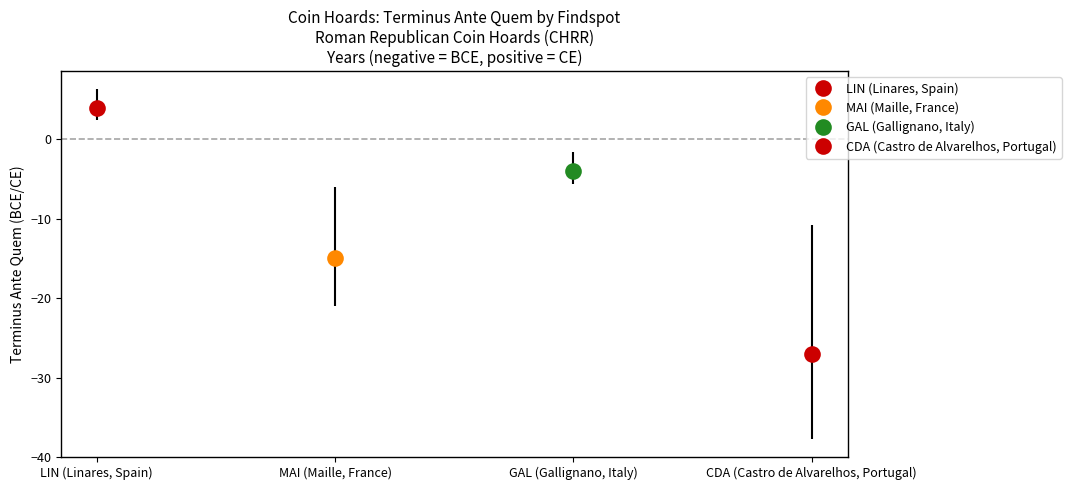

What is the change in value from MAI (Maille, France) to GAL (Gallignano, Italy)?

+11